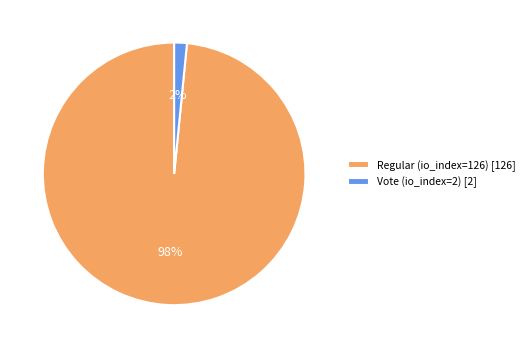

Which category accounts for the majority?

Regular (io_index=126)